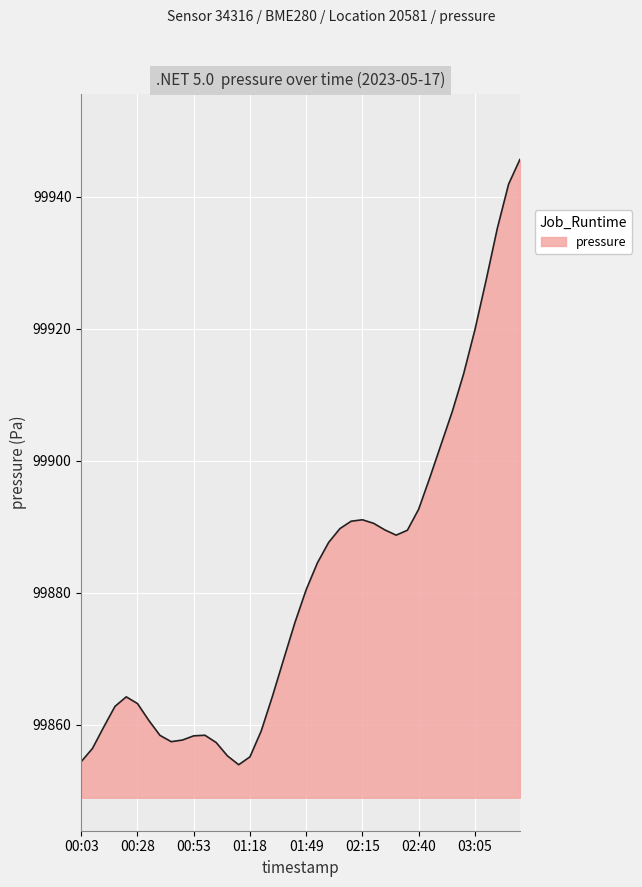

What is the smallest value displayed?

99854.0